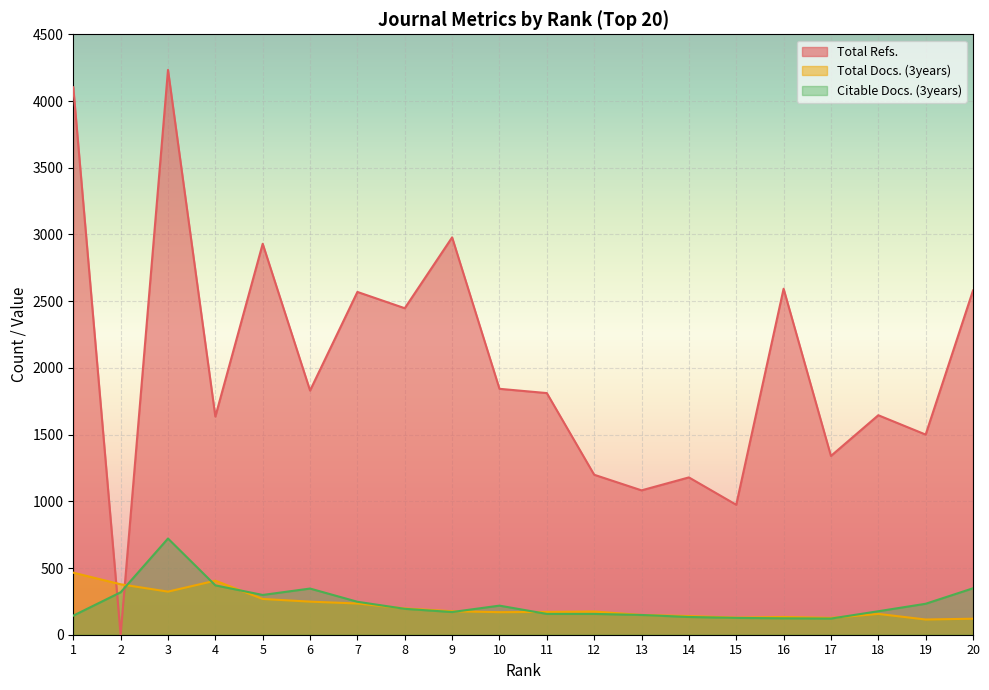

How many lines are shown in the chart?

3